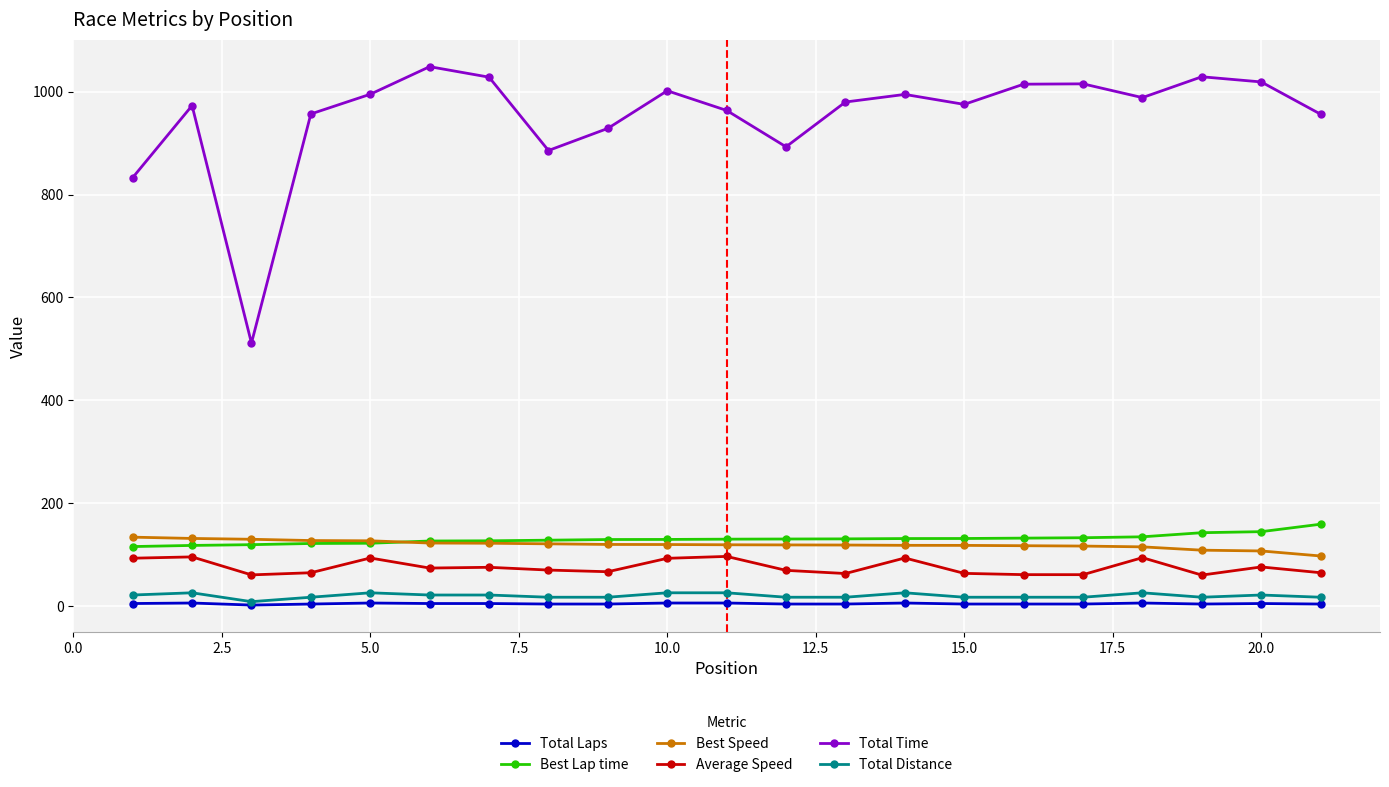

At how many categories does at least one series exceed 440?

21